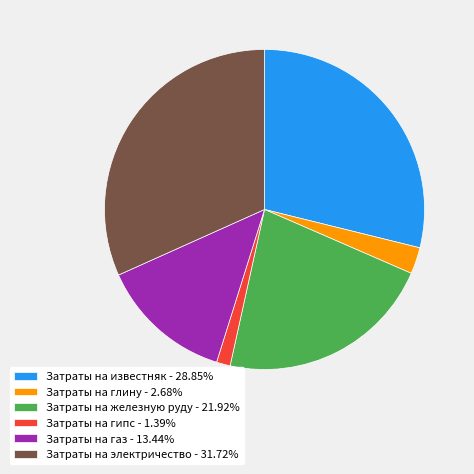

Do Затраты на электричество - 31.72% and Затраты на известняк - 28.85% together represent more than half of the pie?

Yes